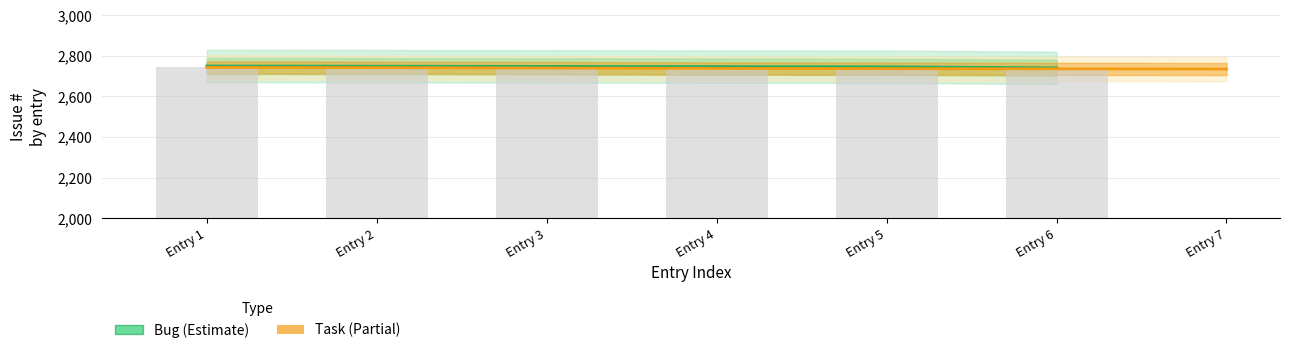

What are all the series names shown in the legend?

Bug (Estimate), Task (Partial)